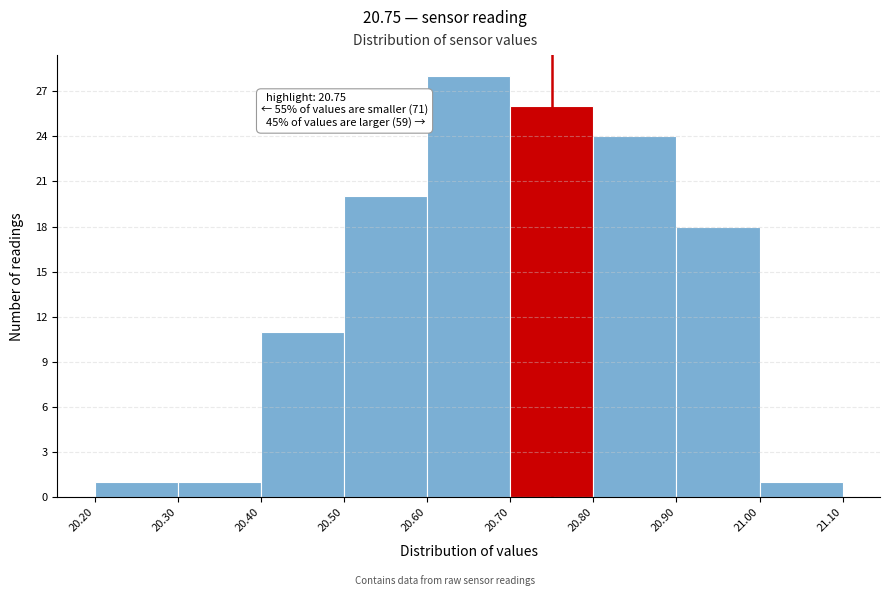

Which range on the x-axis has the tallest bar?

20.60 to 20.70